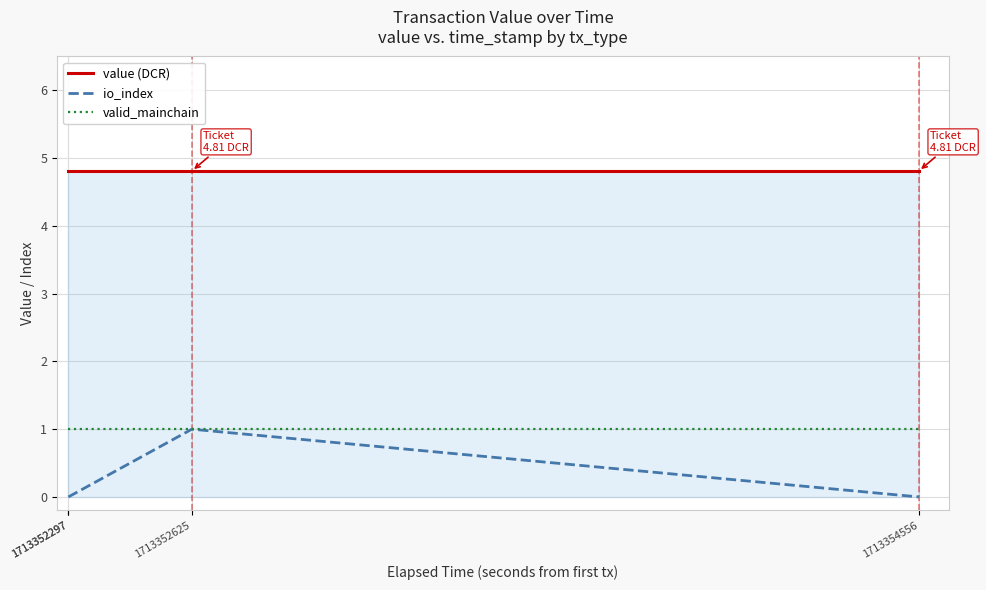

At which category does io_index reach its first local peak?

1713352625